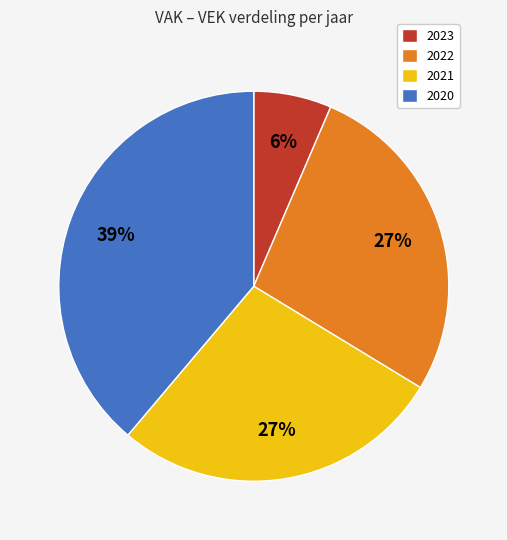

Is the sum of 2023 and 2021 greater than half?

No